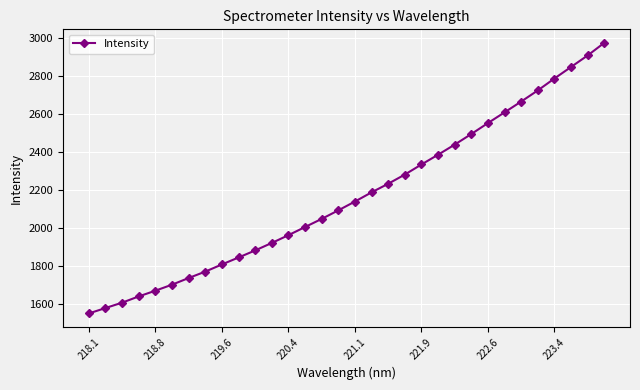

What is the difference between the maximum and second lowest values?

1394.3